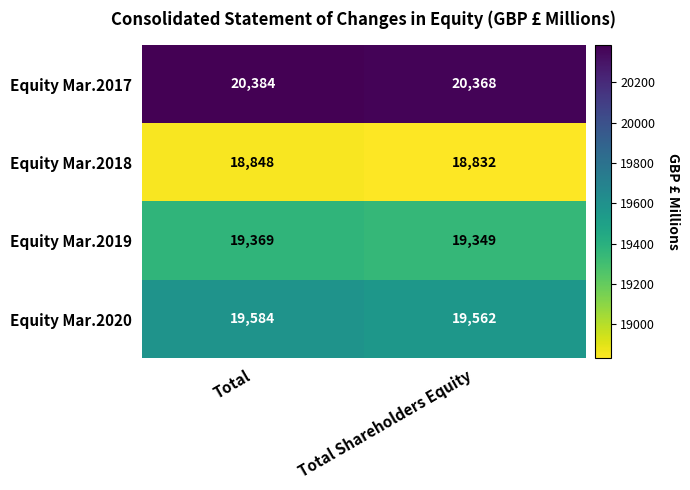

Which series has the largest total across all categories?

Equity Mar.2017